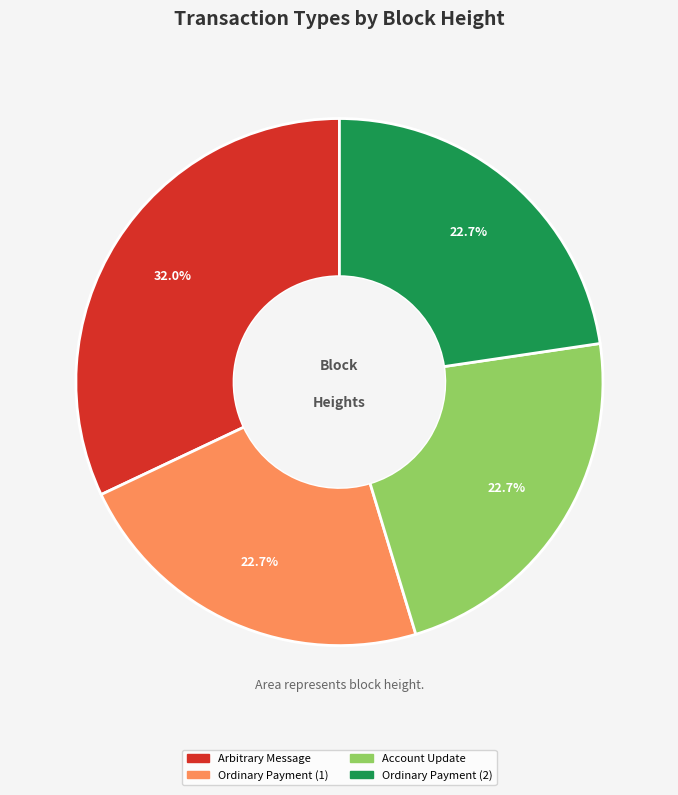

Combined, do Ordinary Payment (1) and Account Update account for over 50%?

No